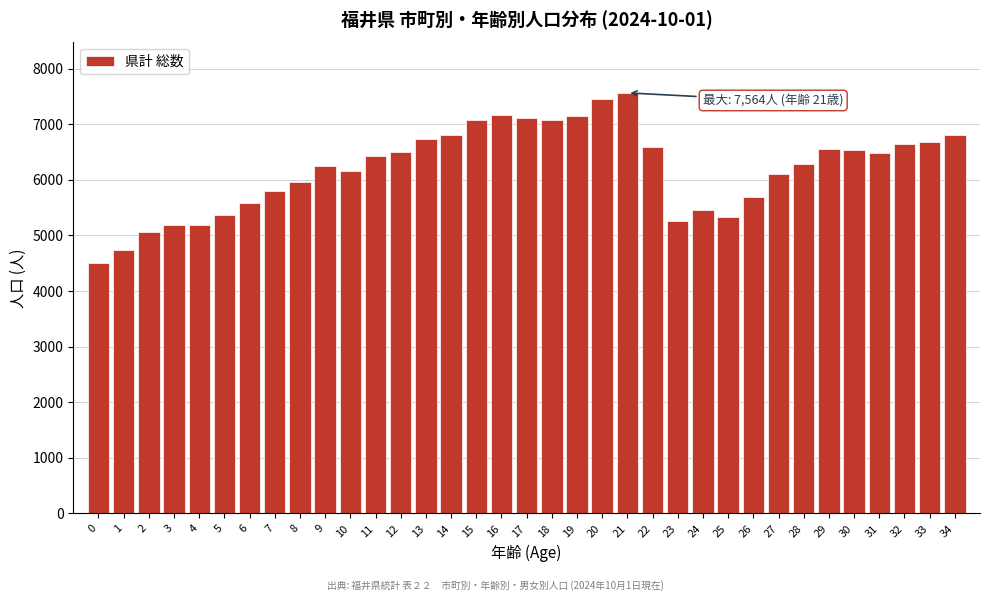

What is the value of the 20th bar from the left?

7146